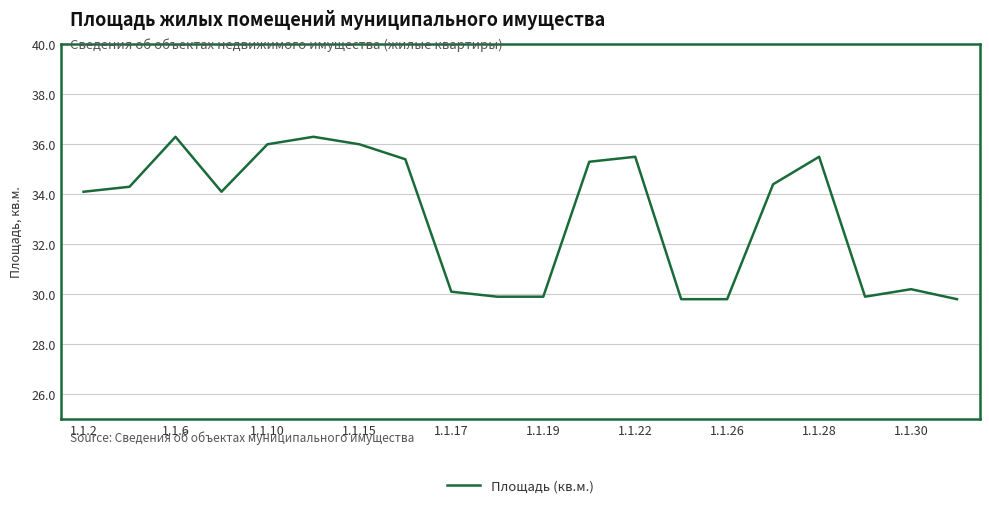

What is the maximum value shown in the chart?

36.3